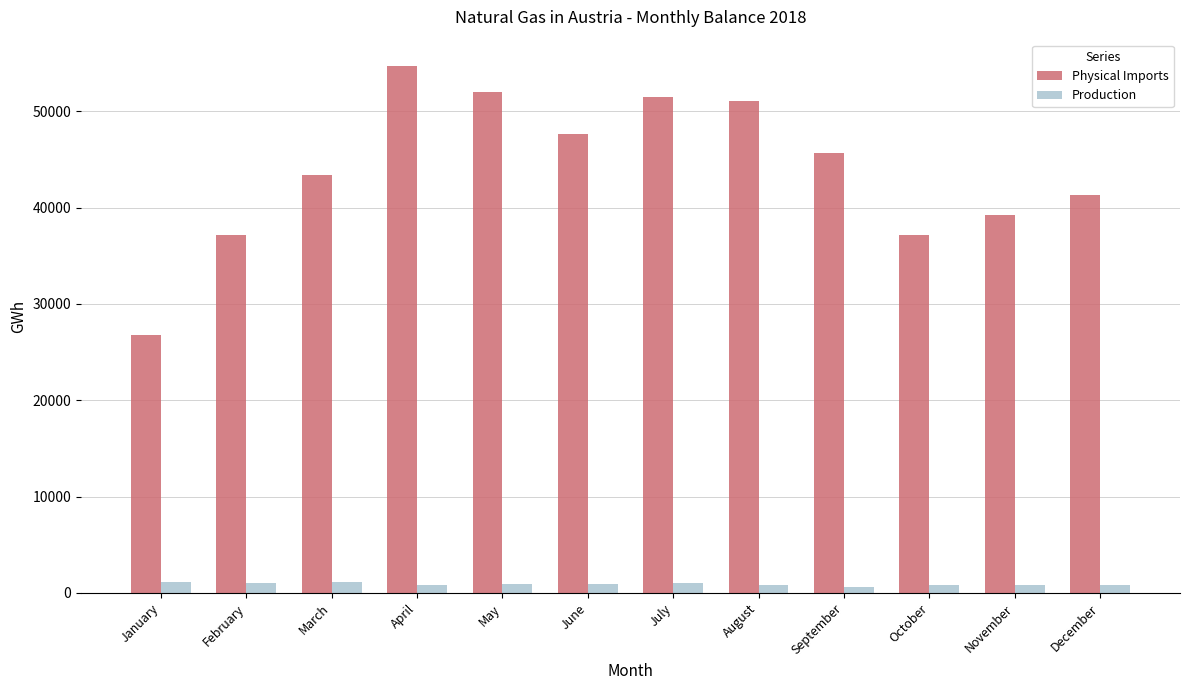

Is it true that Physical Imports equals 41353.8 at December?

True